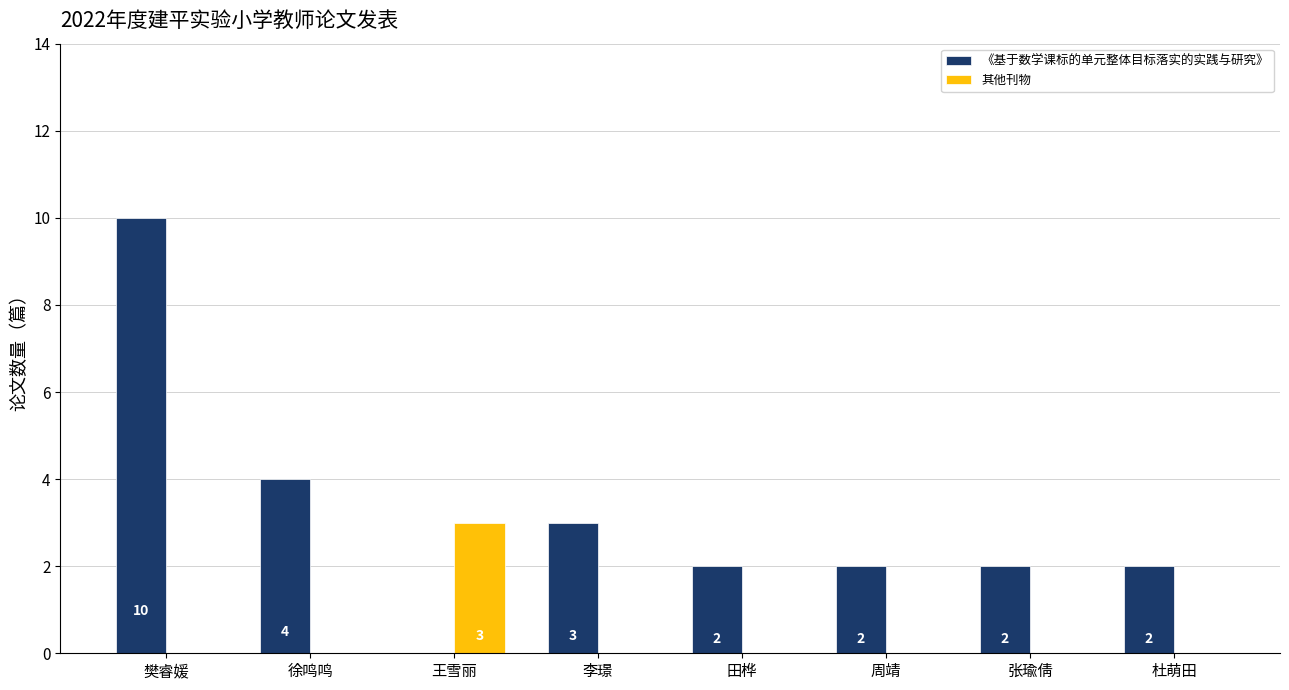

The 《基于数学课标的单元整体目标落实的实践与研究》 series shows 2 at 田桦. True or false?

True